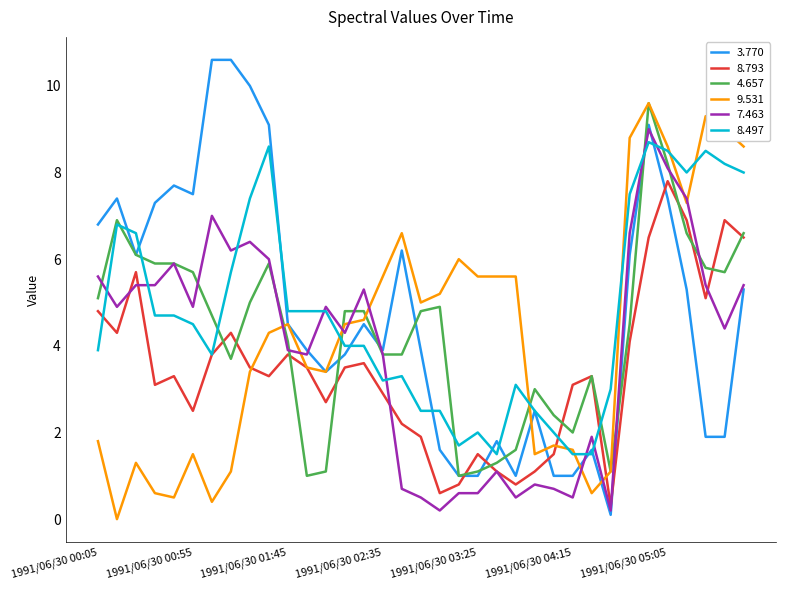

True or false: 8.793 has more than 0 points higher than both neighbors.

True